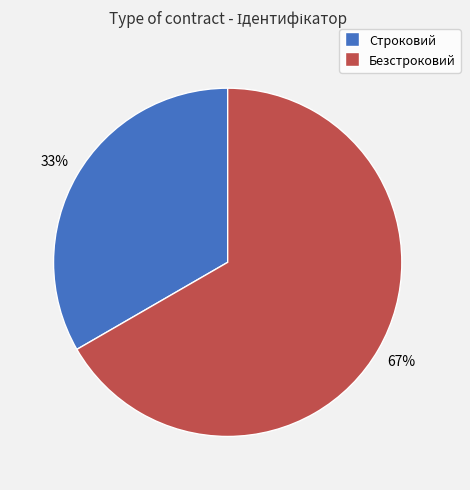

Which category accounts for the majority?

Безстроковий